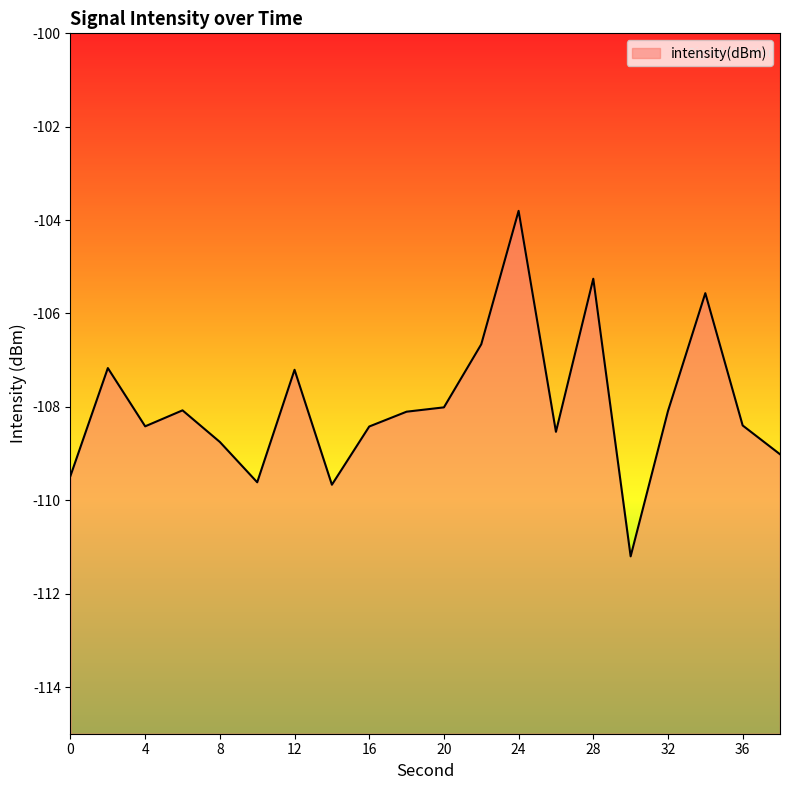

Reading left to right, what are all the values shown in this chart?

-109.5	-107.2	-108.4	-108.1	-108.8	-109.6	-107.2	-109.7	-108.4	-108.1	-108.0	-106.7	-103.8	-108.5	-105.3	-111.2	-108.1	-105.6	-108.4	-109.0